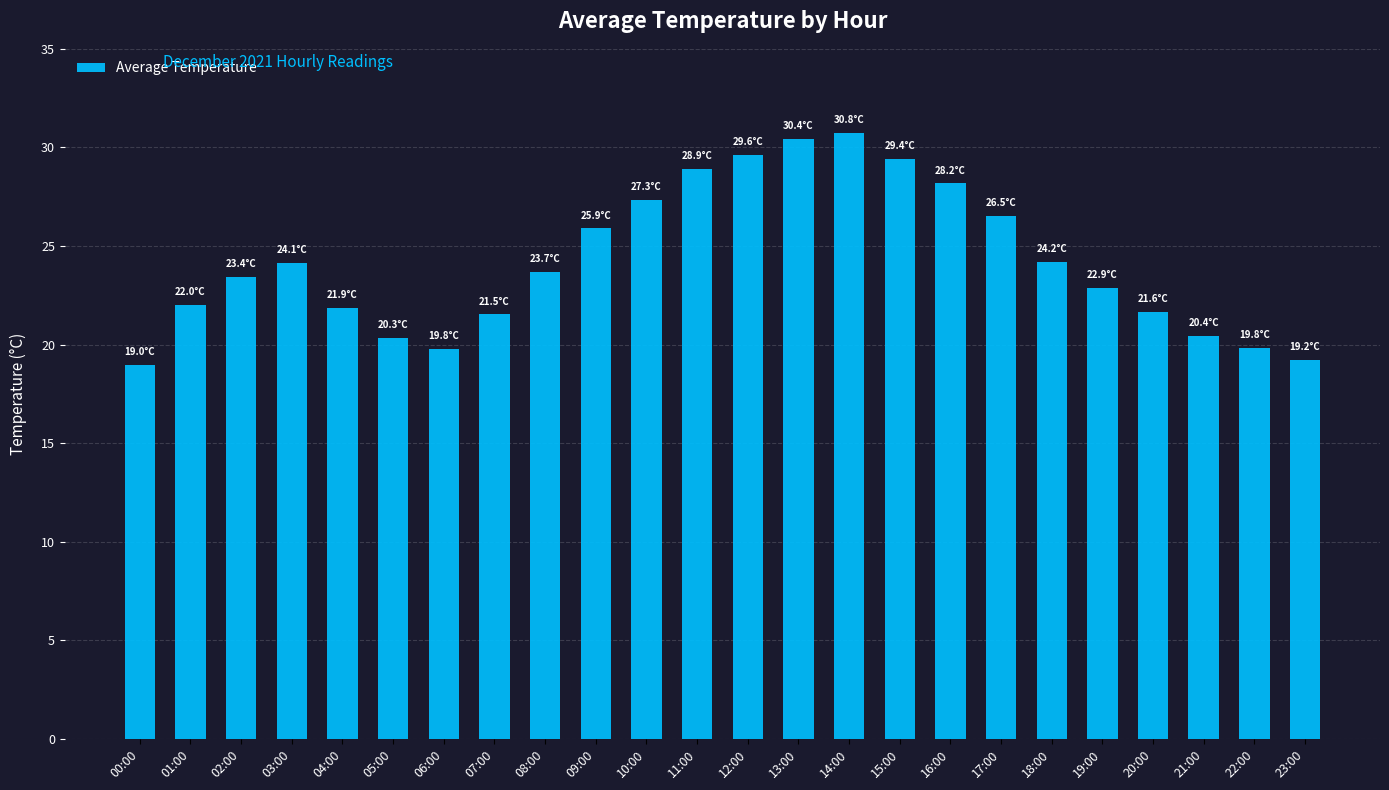

Which category has the highest value across all series?

14:00